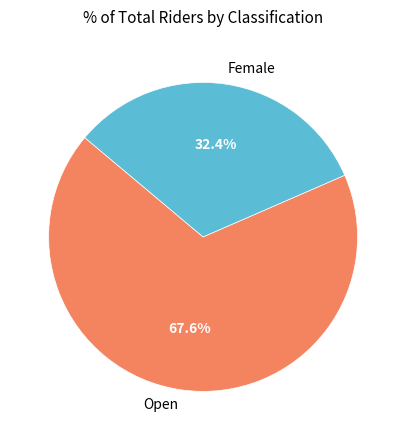

What percentage is the Open slice, to the nearest percent?

68%